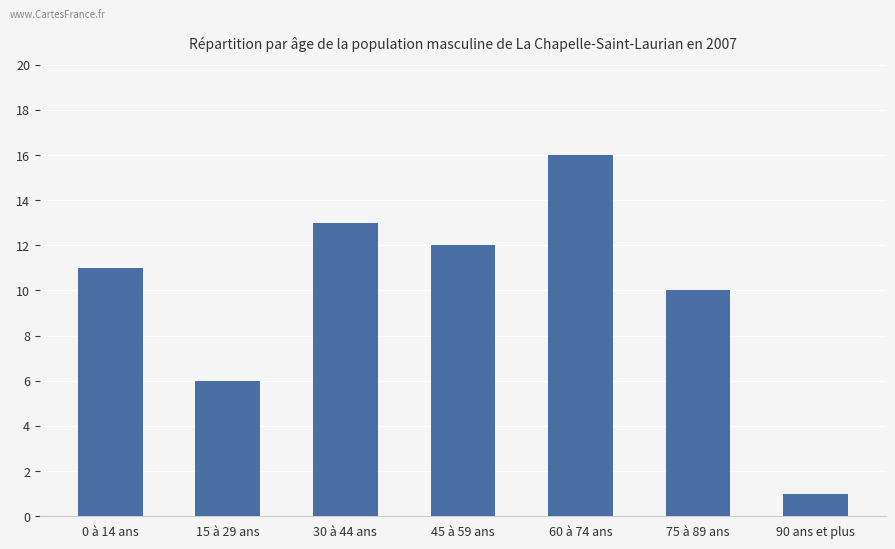

What is the difference between the maximum and minimum values?

15